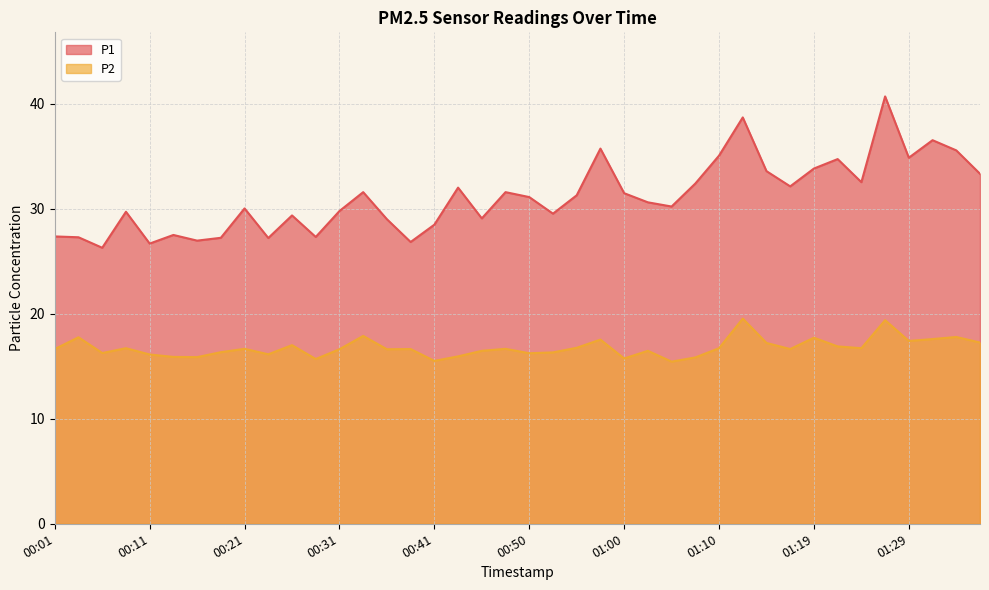

Where is the first local minimum for P2?

00:06